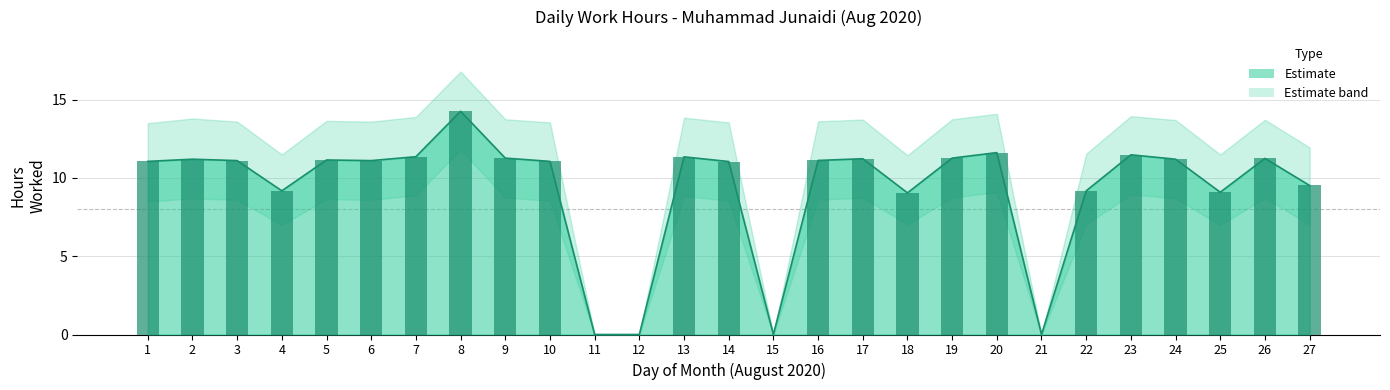

Approximately how many times larger is the value at 1 compared to 24?

1.0